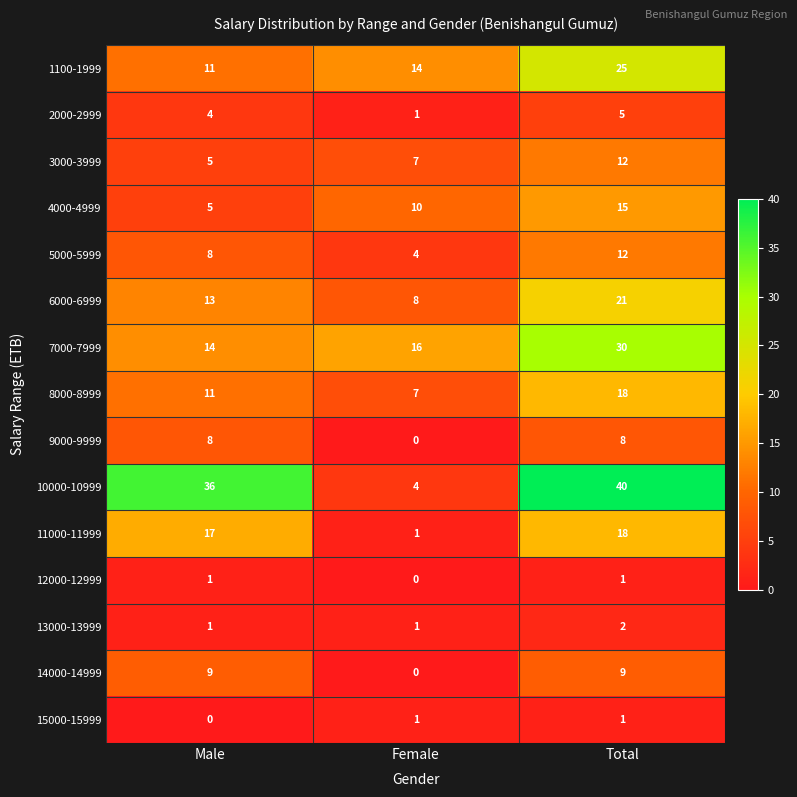

How many distinct data groups are displayed?

15